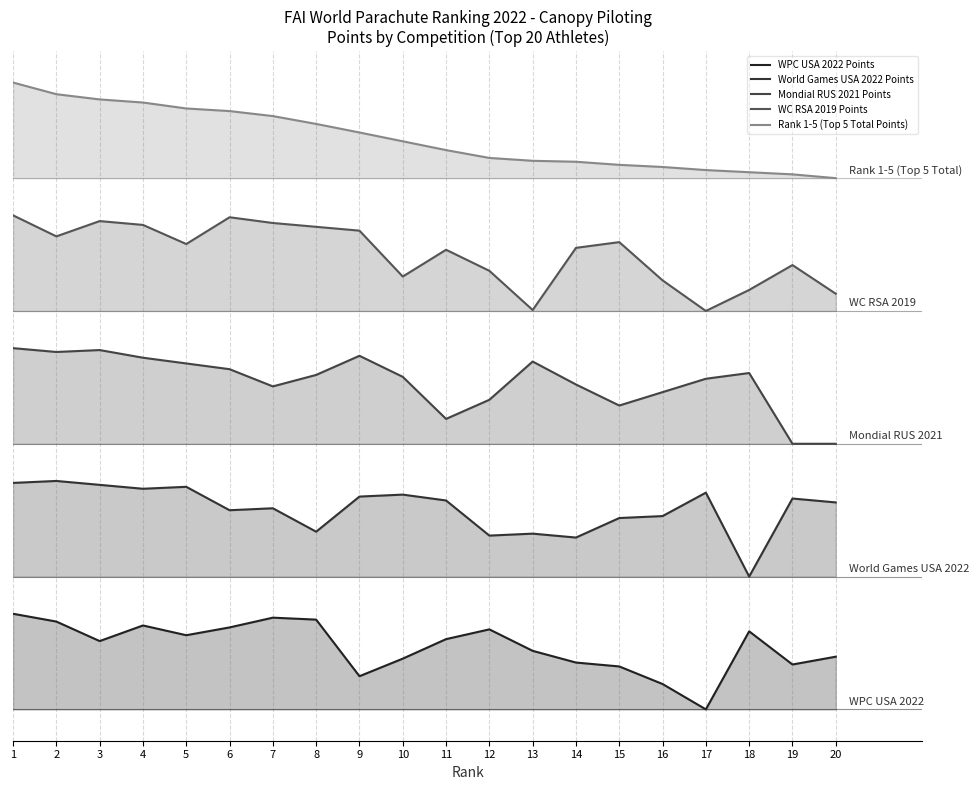

How many interior local peaks does the WPC USA 2022 Points series have?

4